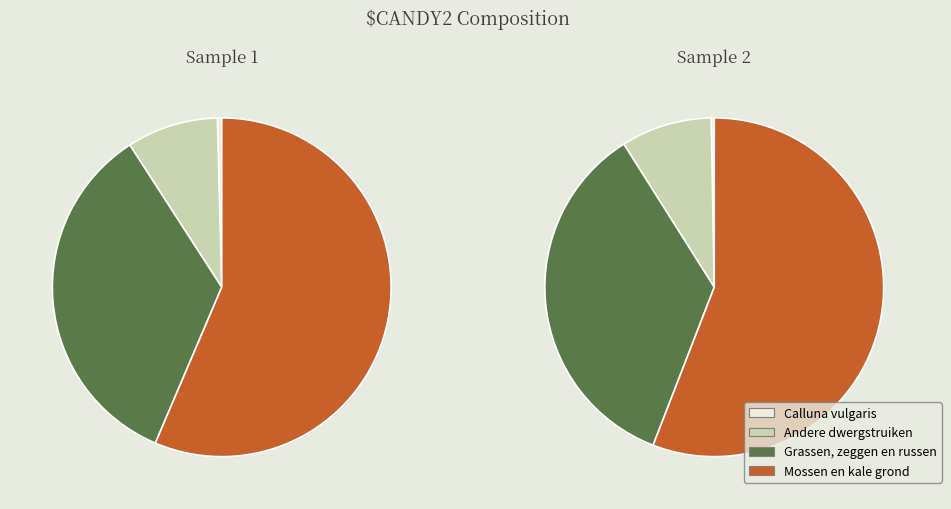

To the nearest percent, what is the combined percentage of 1 and 2?

100%